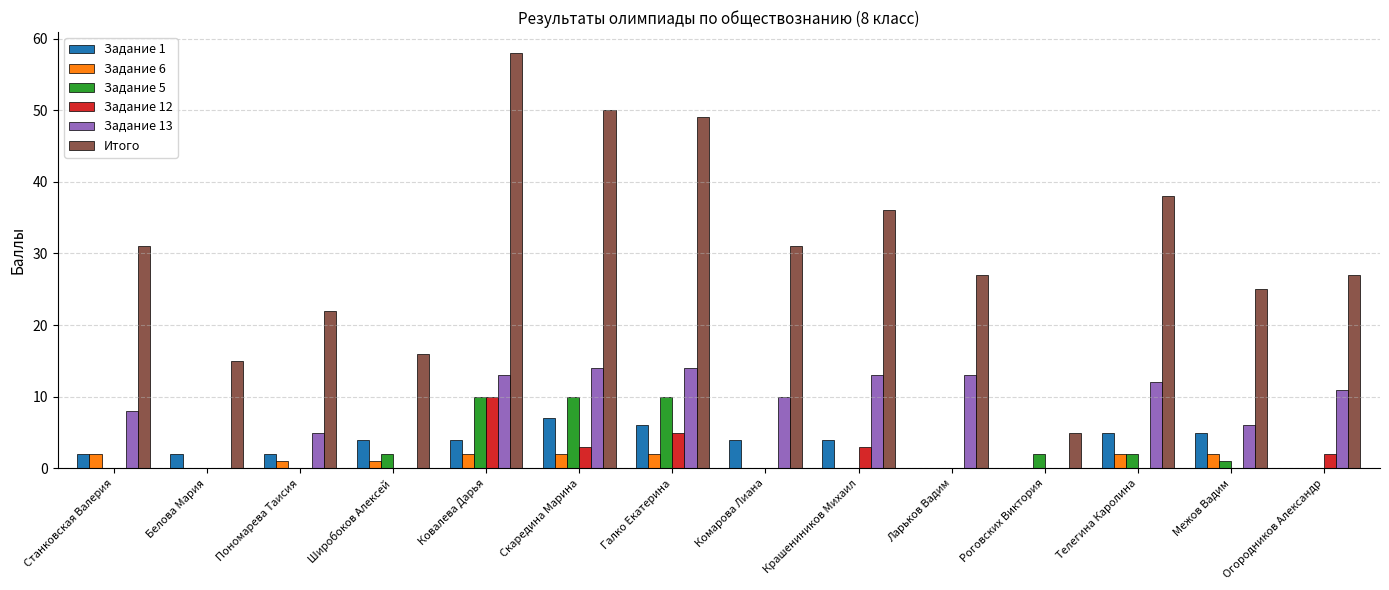

What is the spread (max minus min) of values at Межов Вадим?

25